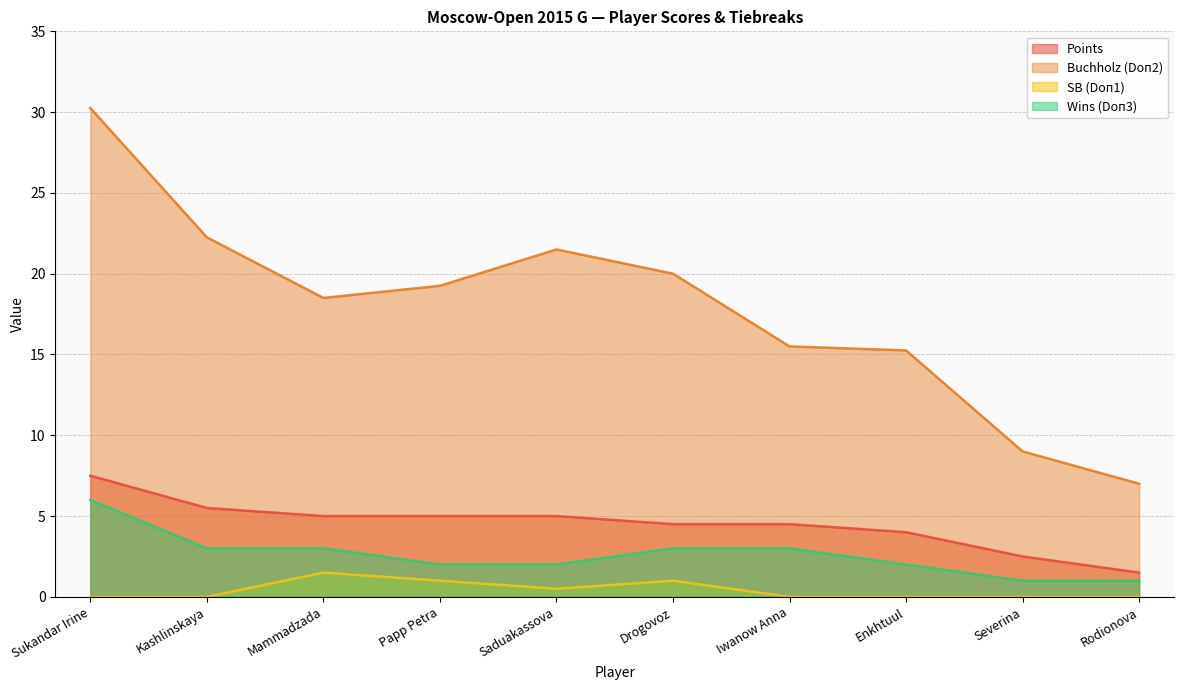

Which label corresponds to the largest value in the chart?

Sukandar Irine